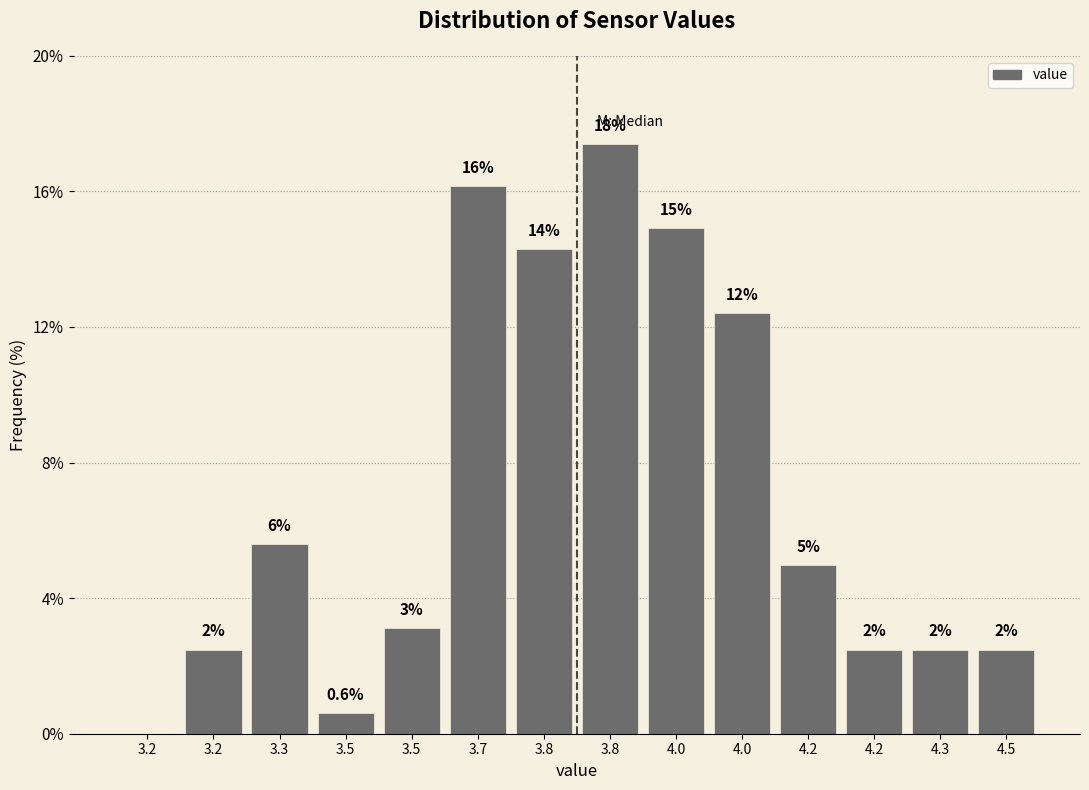

Are the bars horizontal?

No